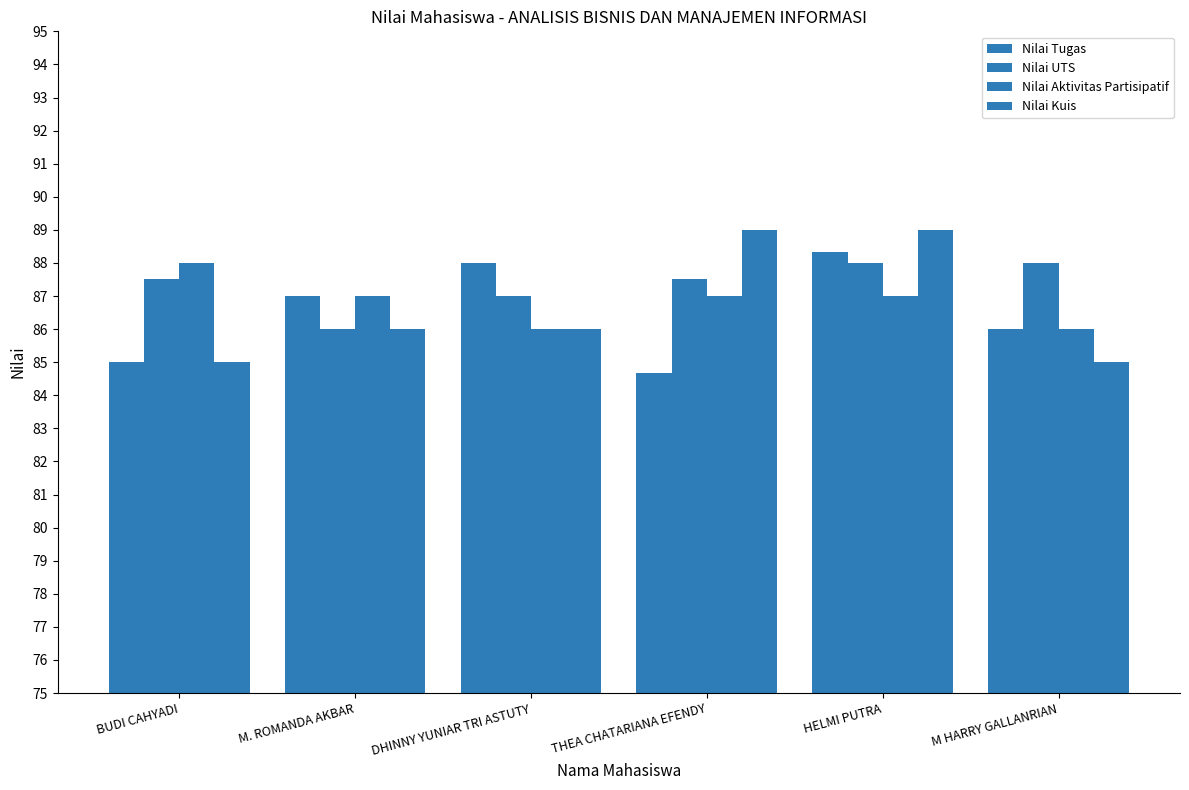

What is the difference between the maximum and minimum values in the Nilai Aktivitas Partisipatif series?

2.0